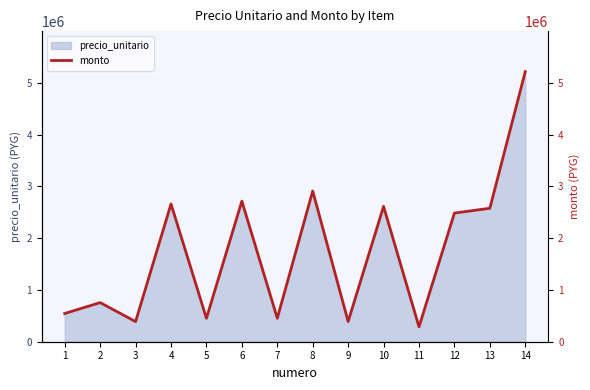

How many lines are shown in the chart?

1